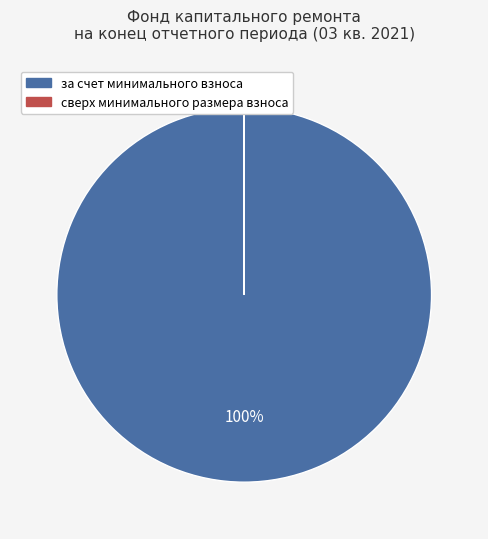

Is сверх минимального размера взноса the majority of the pie?

No